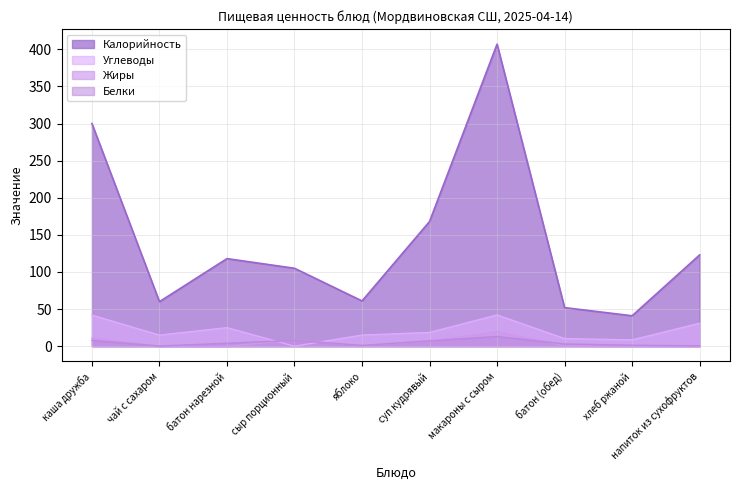

What is the sum of all Белки values?

46.1